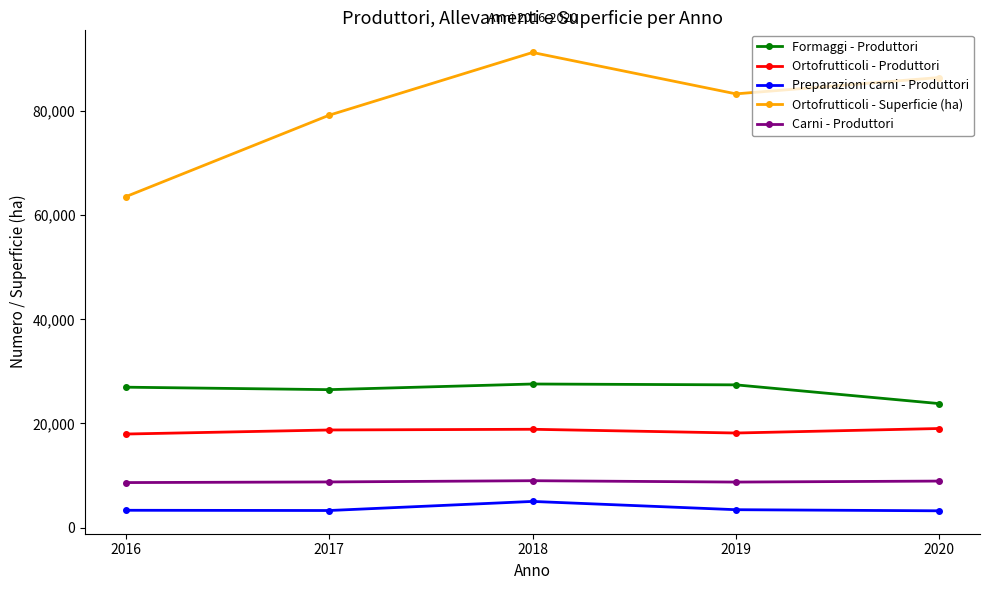

How many series are shown in this chart?

5